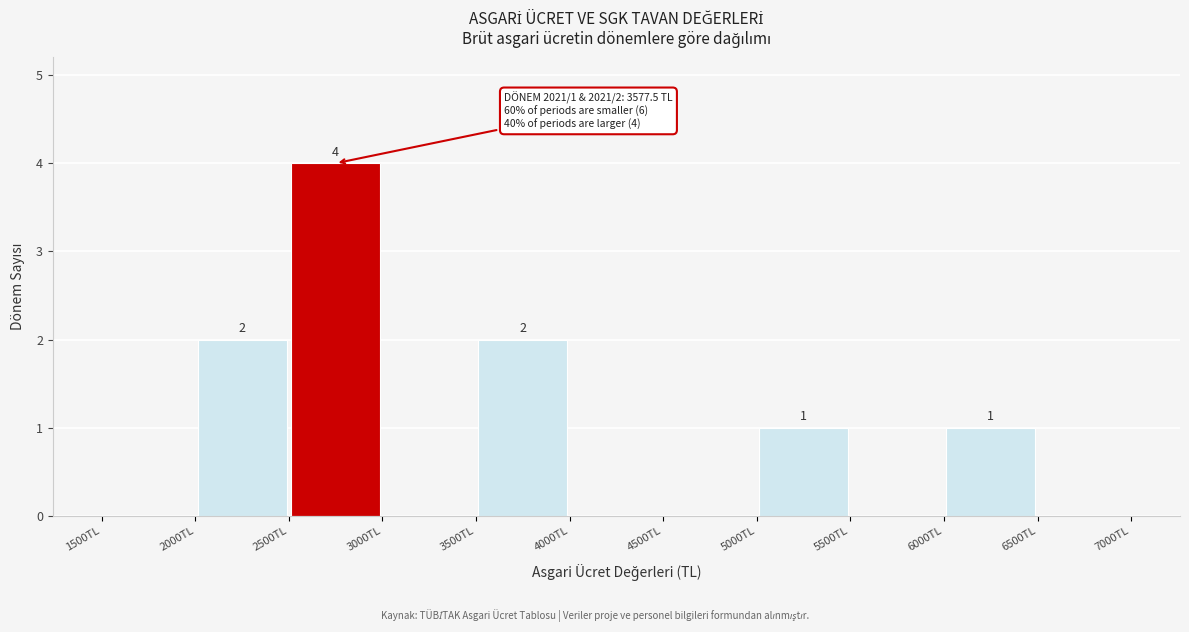

Over which range of the x-axis is the bar tallest?

2500 to 3000